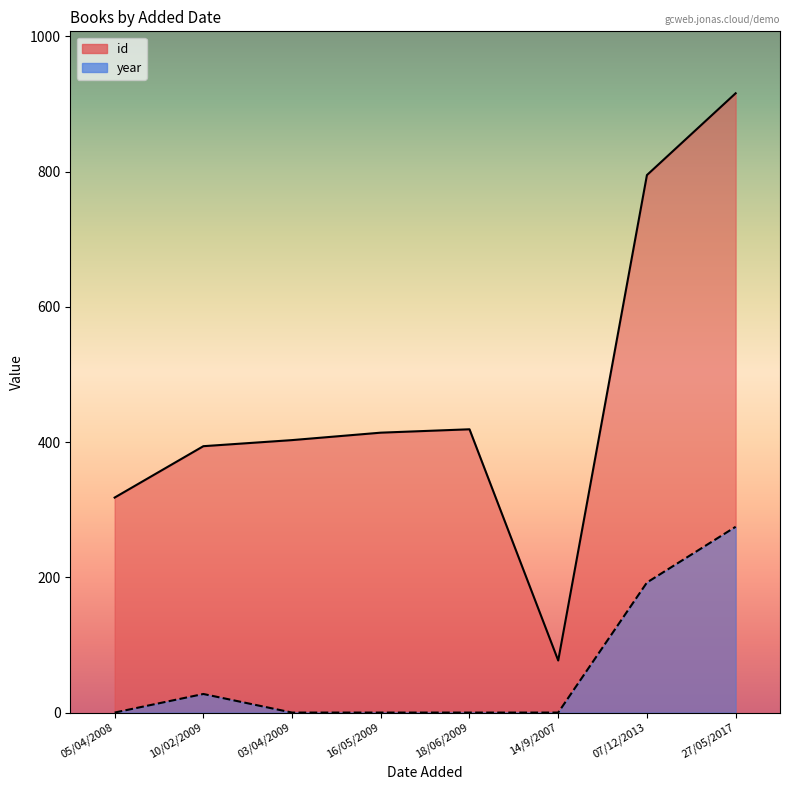

Rank the series by their average value, from lowest to highest.

year, id